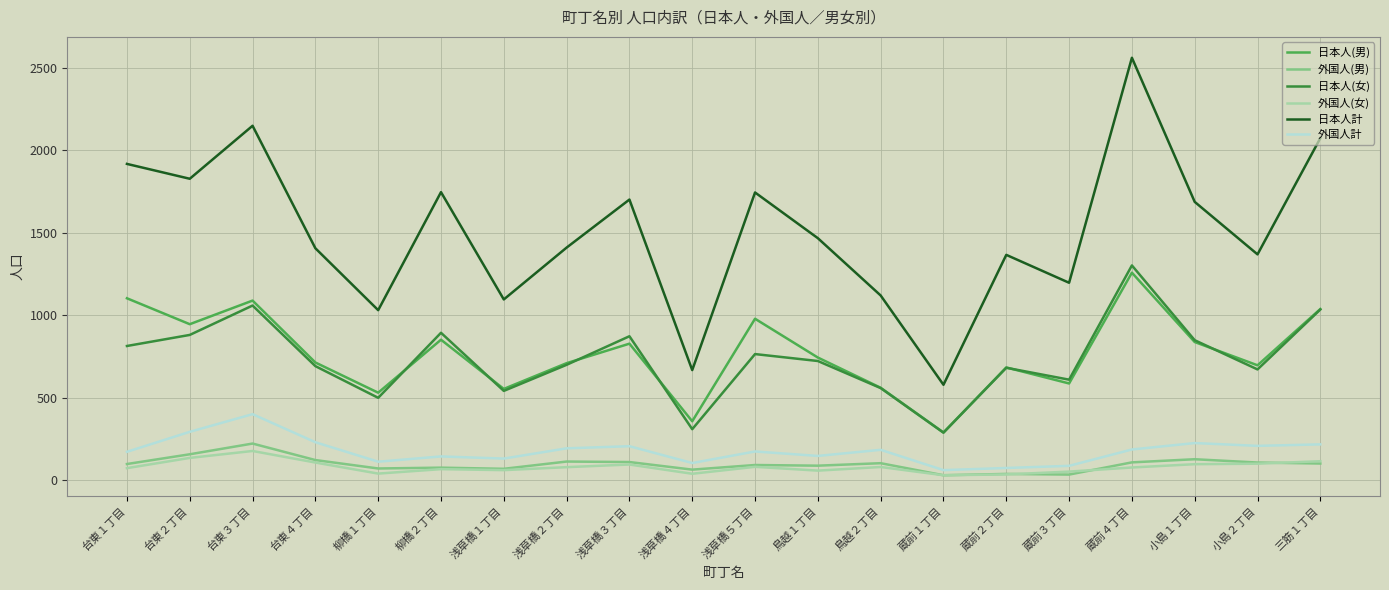

What is the maximum value for 日本人計?

2560